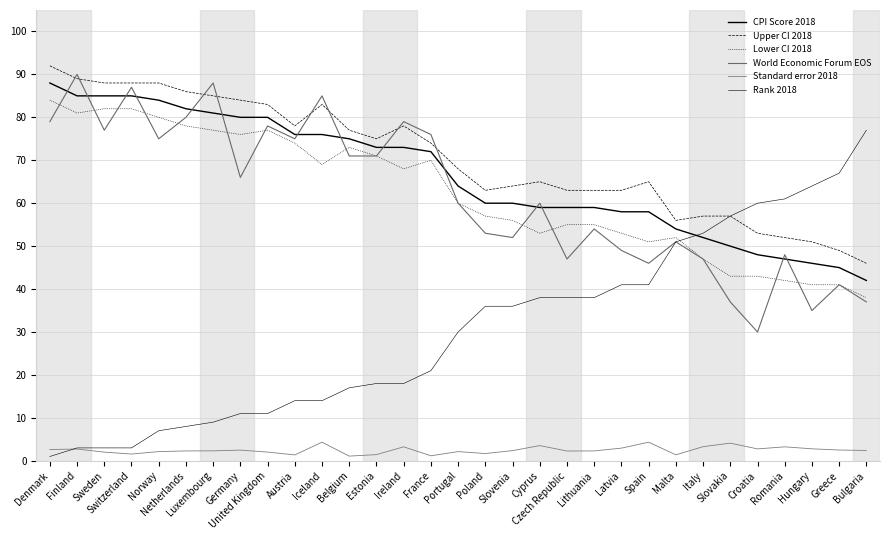

What is the label of the 14th point from the right?

Slovenia